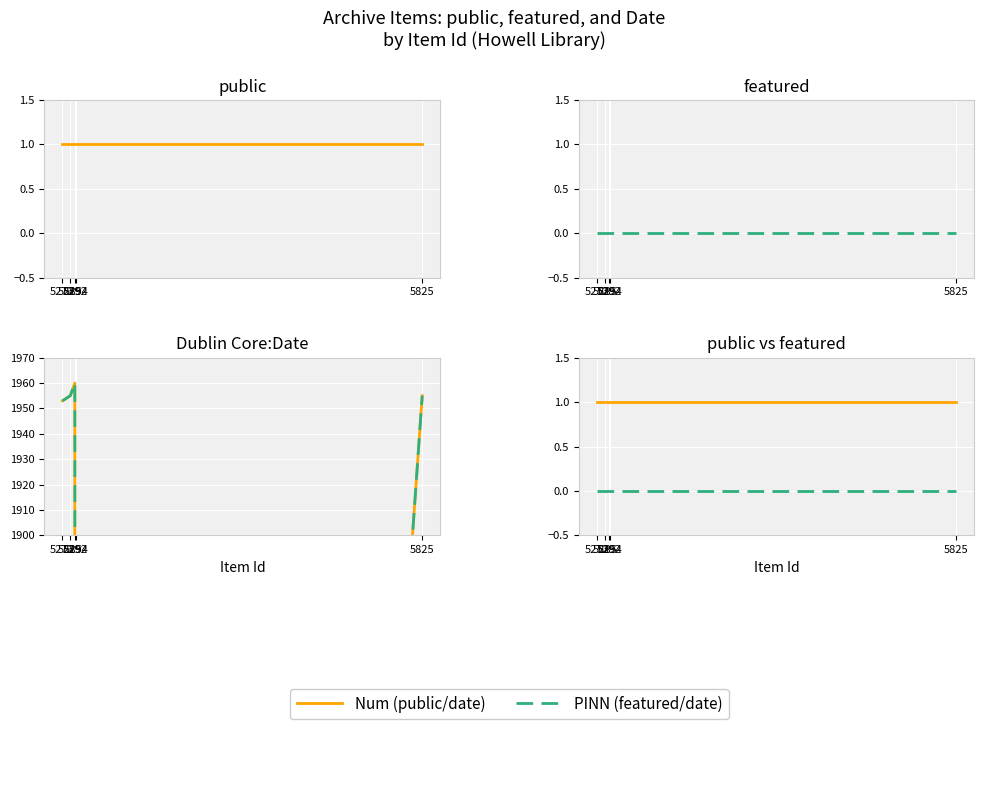

Read the Date (Num) value at 5285, to the nearest 50.

1950